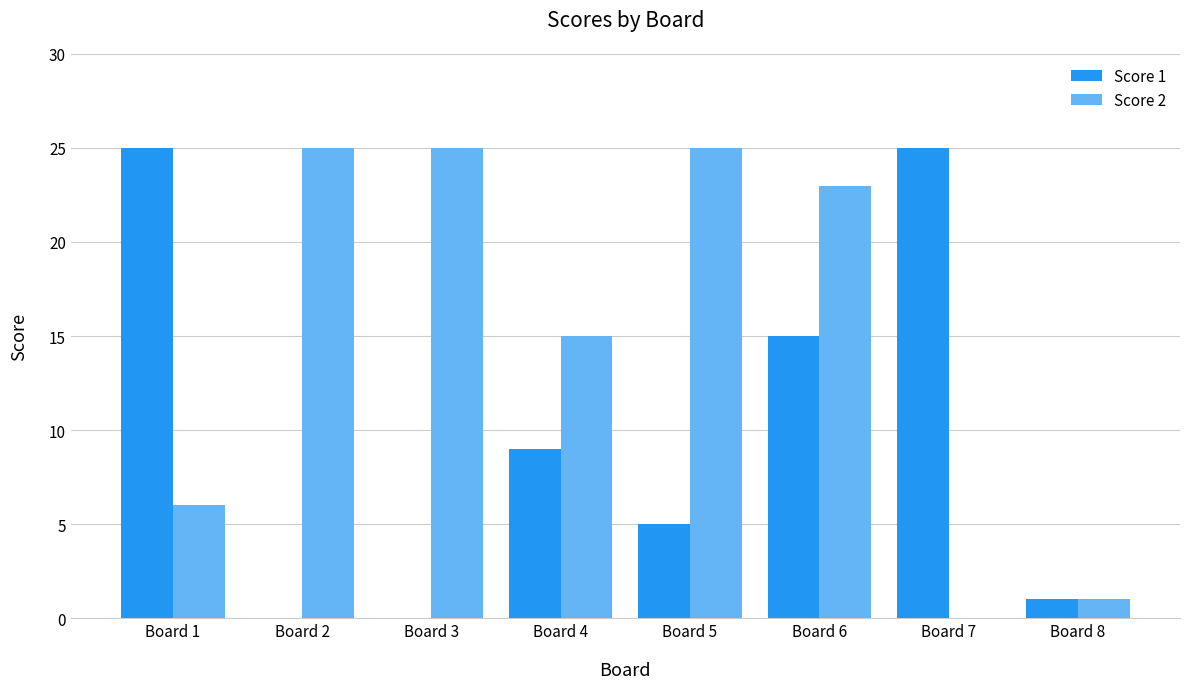

Reading left to right, transcribe all the data shown in this chart.

Score 1: 25	0	0	9	5	15	25	1
Score 2: 6	25	25	15	25	23	0	1